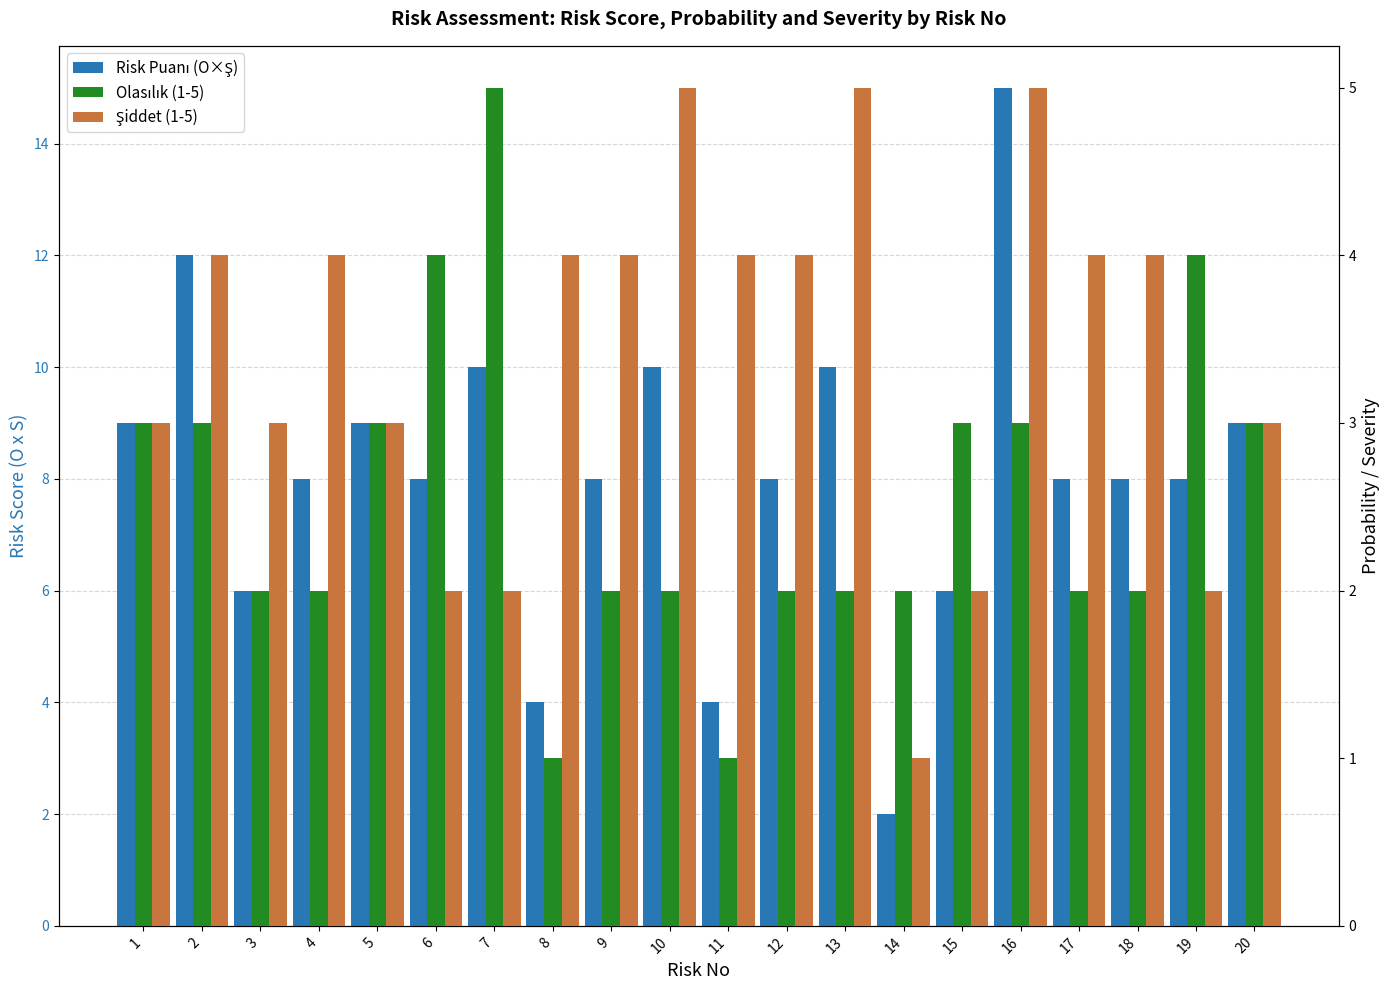

How many bars are there in each group?

3